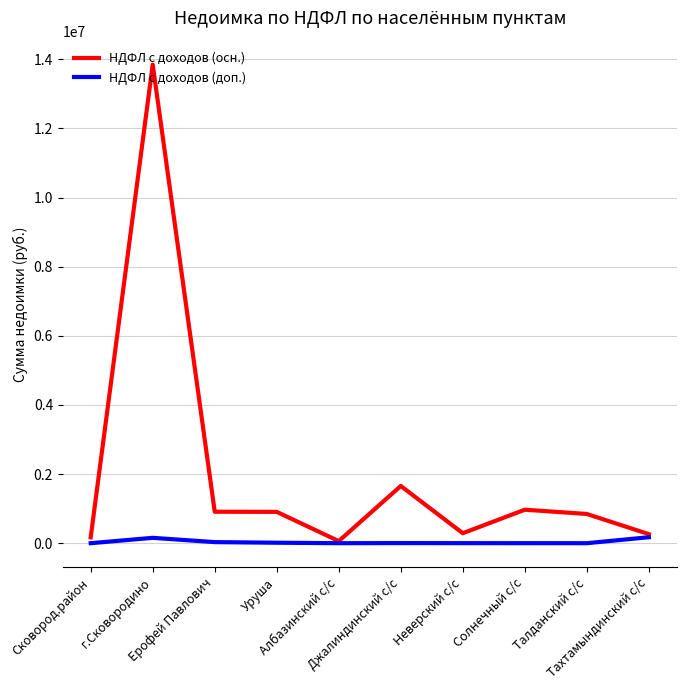

Which series has the widest spread of values?

НДФЛ с доходов (осн.)